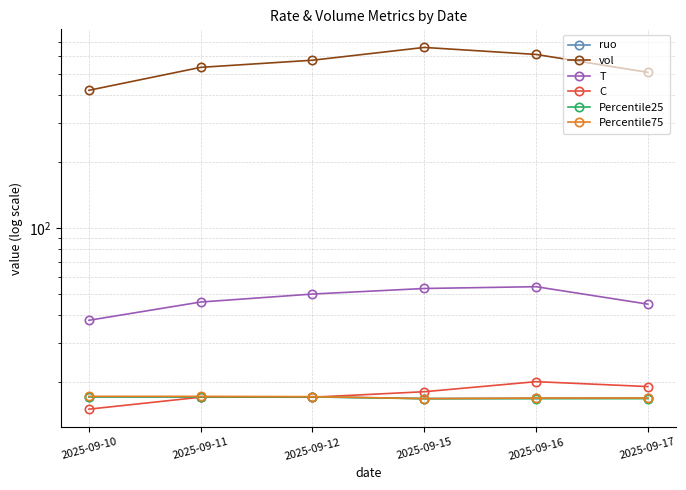

Is it true that Percentile25 equals 17.1 at 2025-09-12?

True